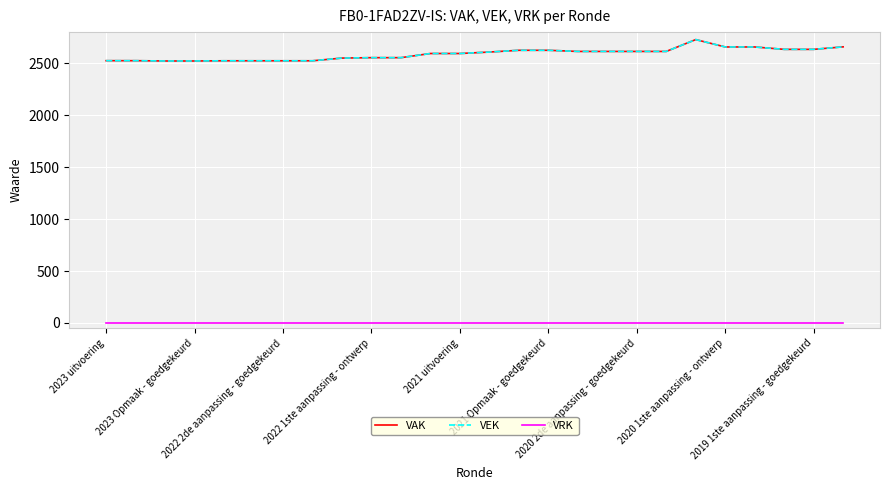

What are all the series names shown in the legend?

VAK, VEK, VRK